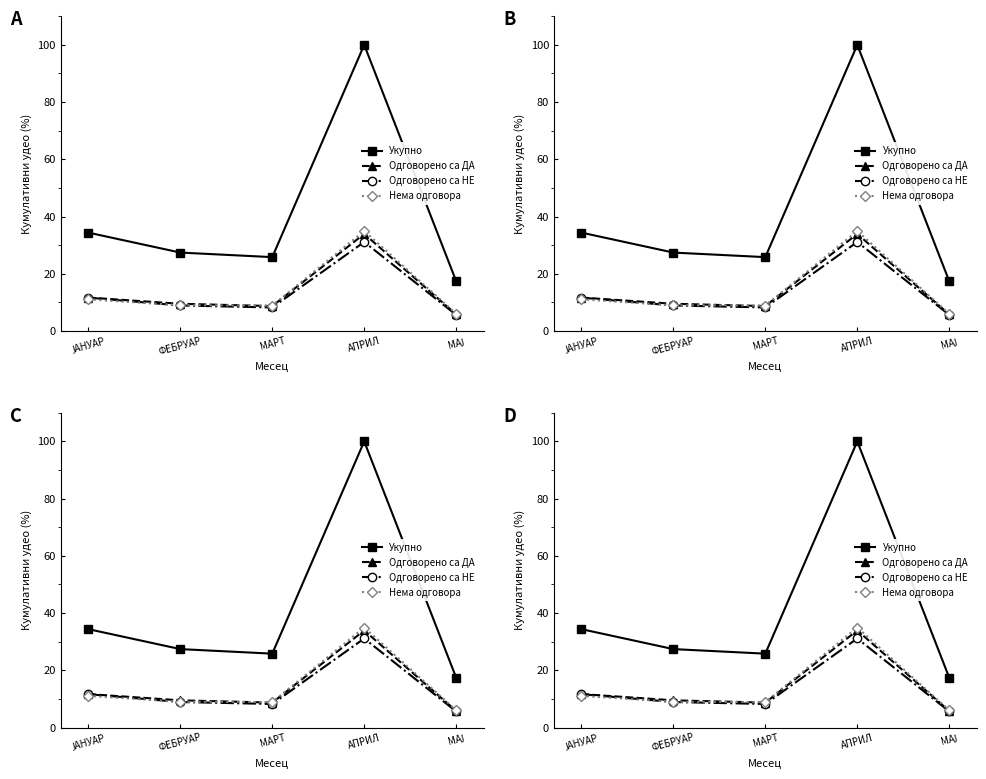

True or false: Одговорено са НЕ and Укупно cross at least once.

False